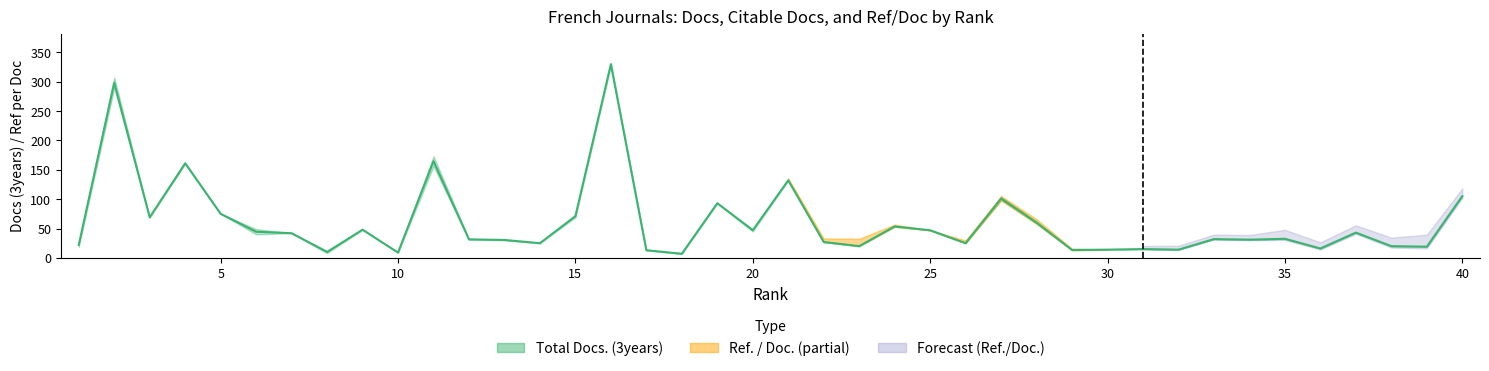

How many times do Ref. / Doc. and Total Docs. (3years) cross each other?

18